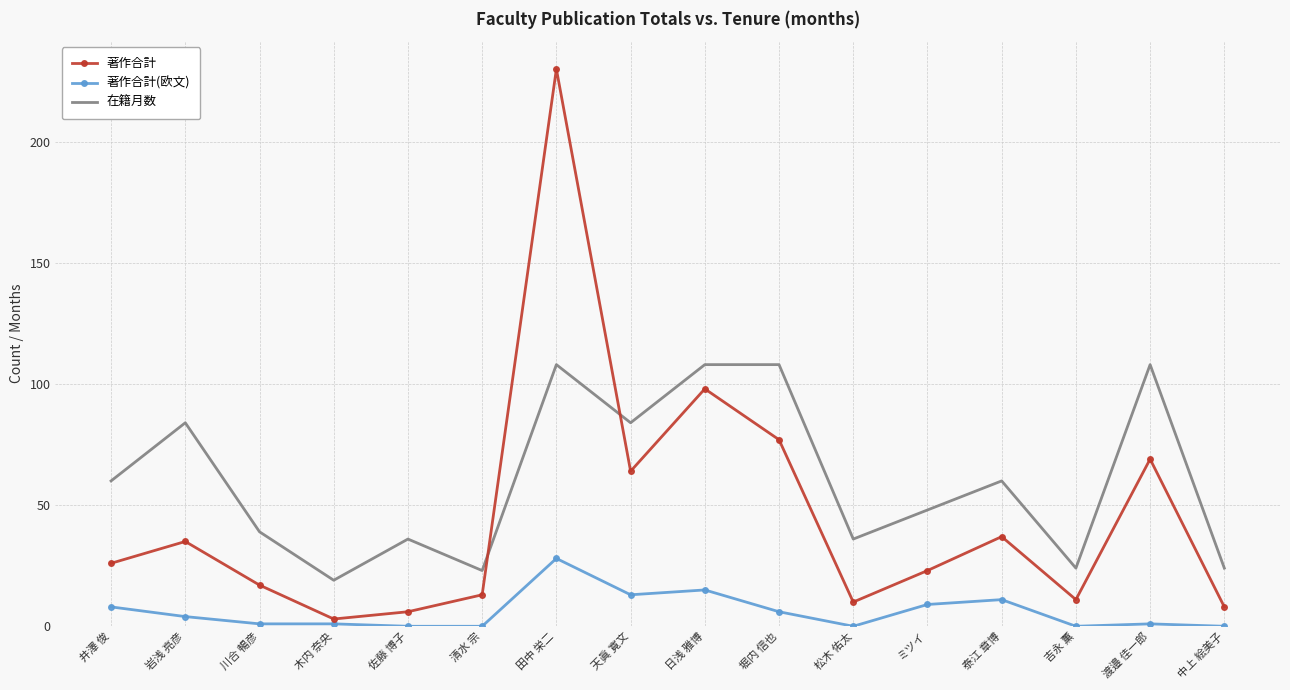

List the series in order of their overall mean, highest first.

在籍月数, 著作合計, 著作合計(欧文)